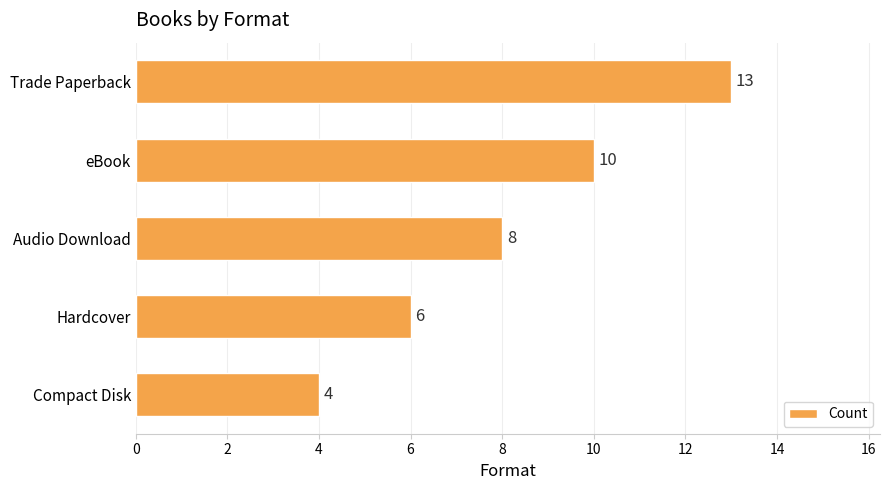

True or false: the data shows 5 at Audio Download.

False